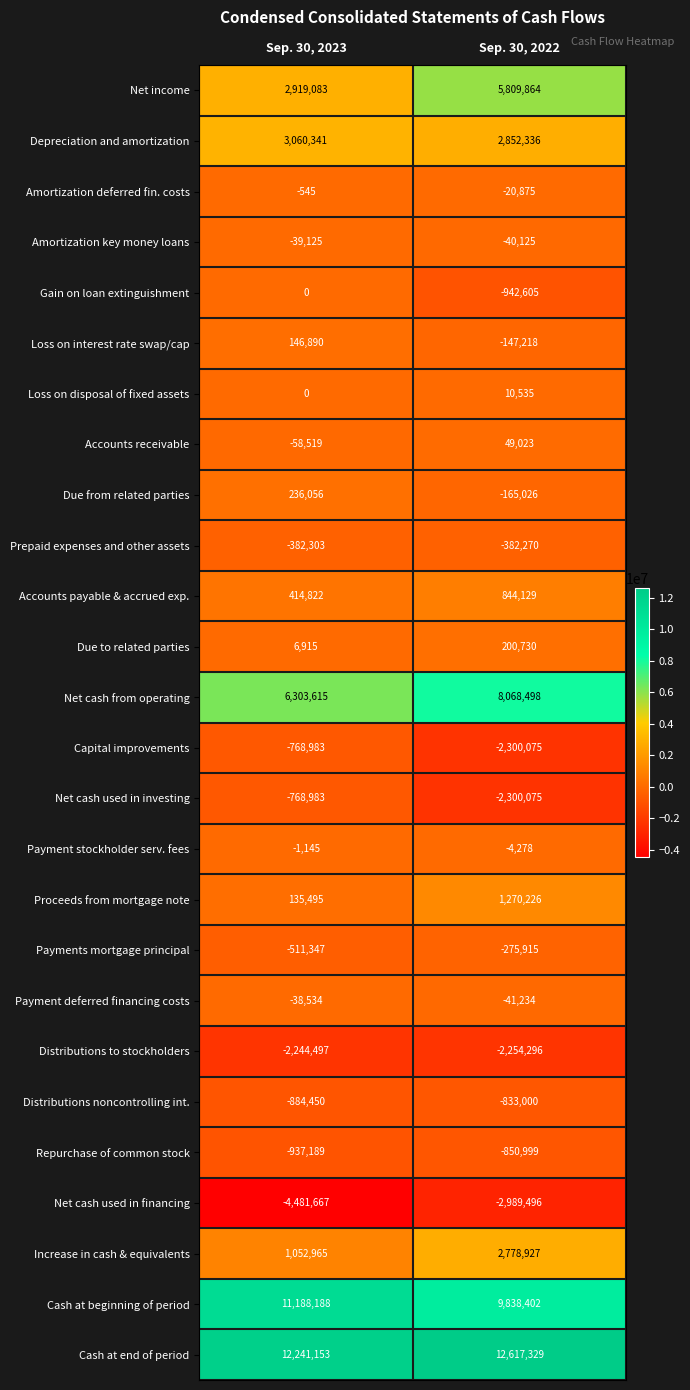

What is the total value across all series at Sep. 30, 2022?

30792512